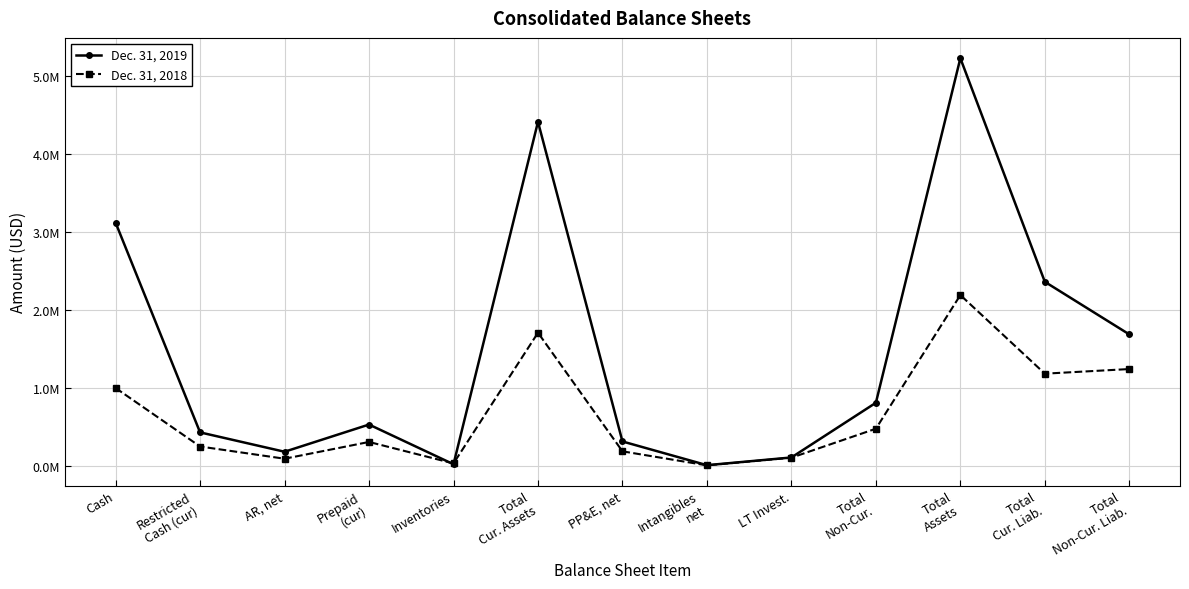

What is the label of the 2nd point from the right?

Total
Cur. Liab.